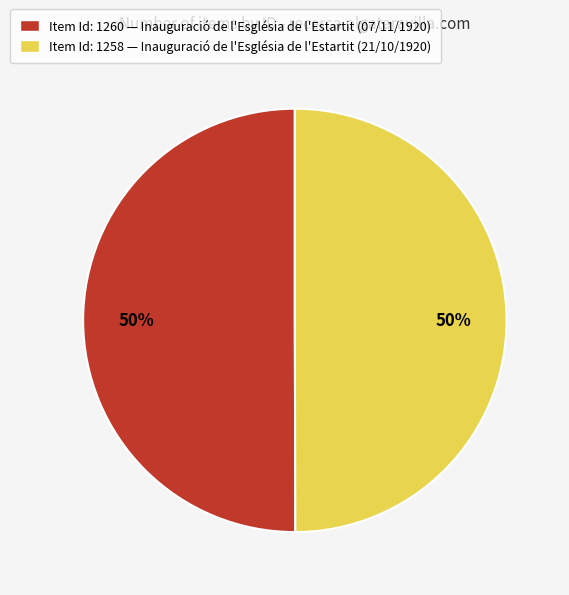

To the nearest percent, what portion does Item Id: 1260 — Inauguració de l'Església de l'Estartit (07/11/1920) represent?

50%